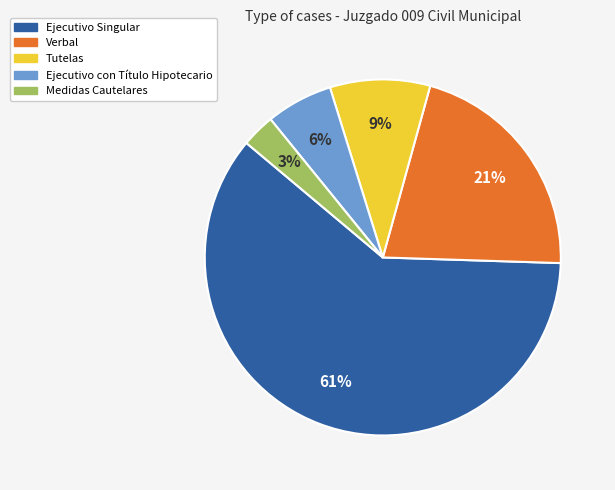

How many segments does this pie chart have?

5